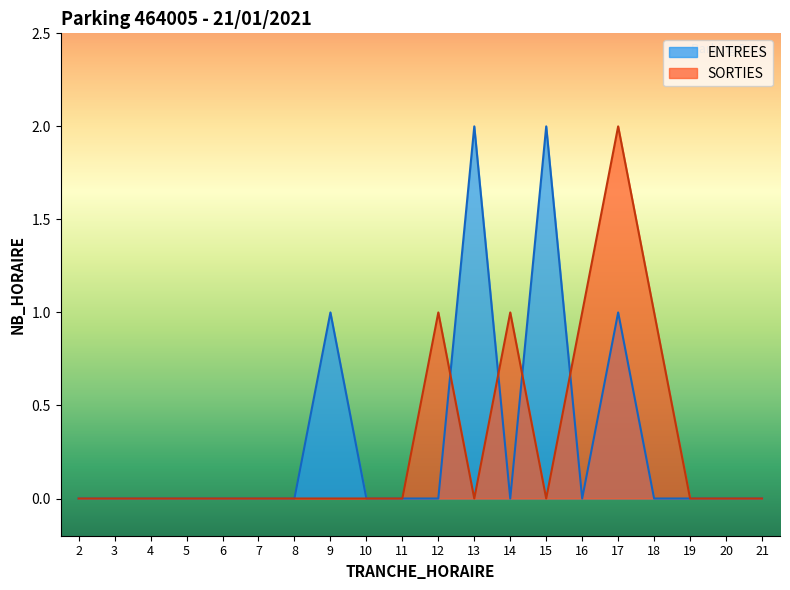

What are all the series names shown in the legend?

ENTREES, SORTIES